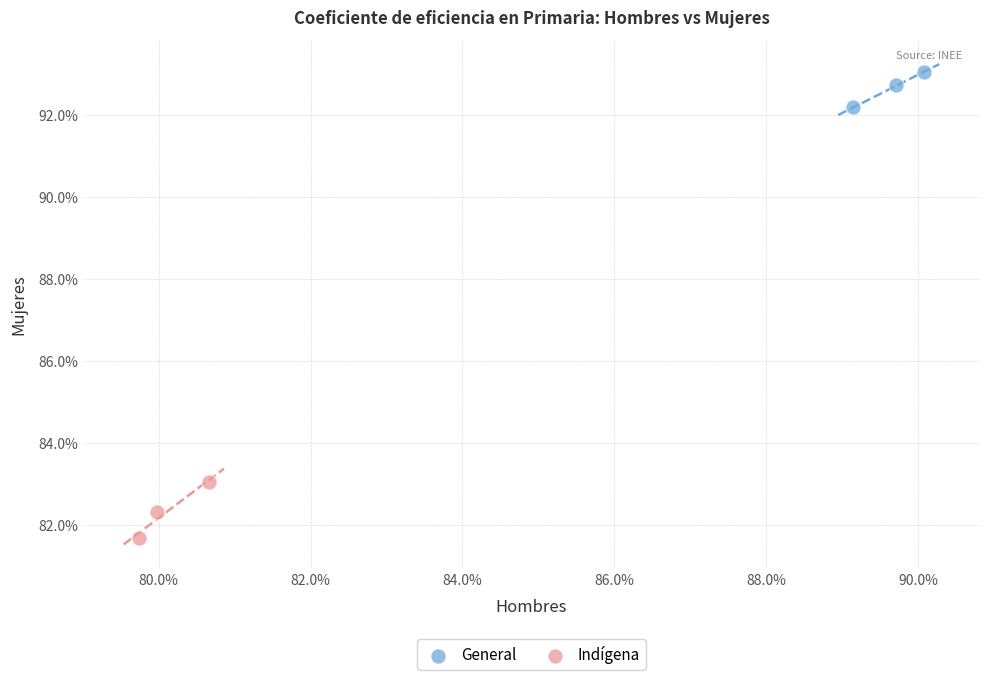

What are all the series names shown in the legend?

General, Indígena